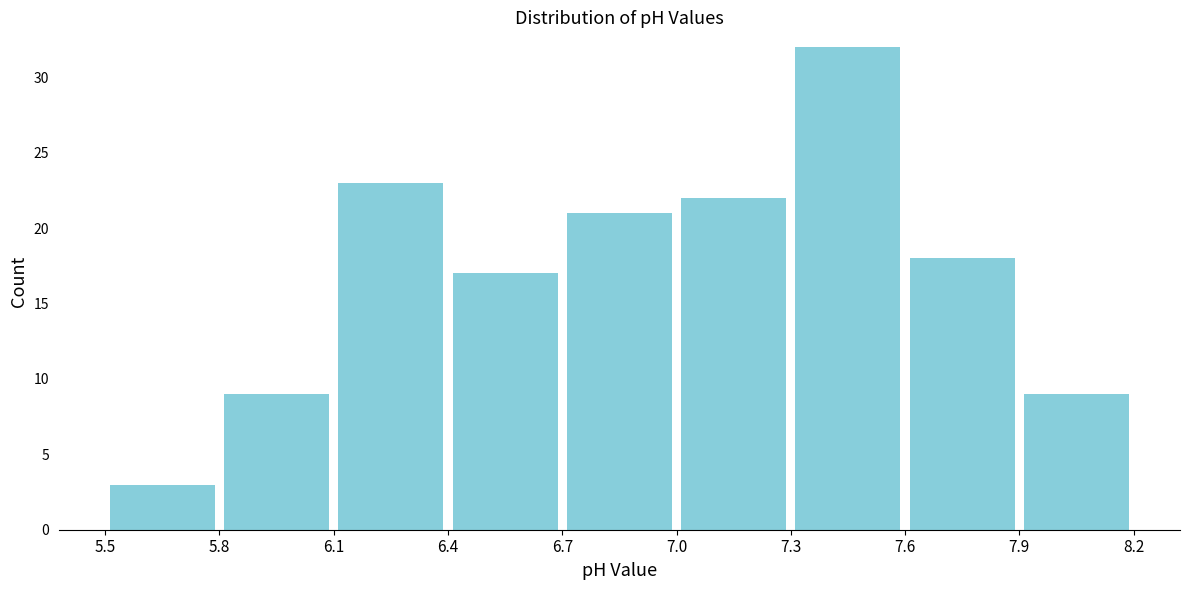

Reading left to right, list every bar in this chart as the range it spans on the x-axis followed by its height. The values are not printed on the chart, so give them approximately, as read against the axis.

5.5 to 5.8: 3
5.8 to 6.1: 9
6.1 to 6.4: 23
6.4 to 6.7: 17
6.7 to 7.0: 21
7.0 to 7.3: 22
7.3 to 7.6: 32
7.6 to 7.9: 18
7.9 to 8.2: 9